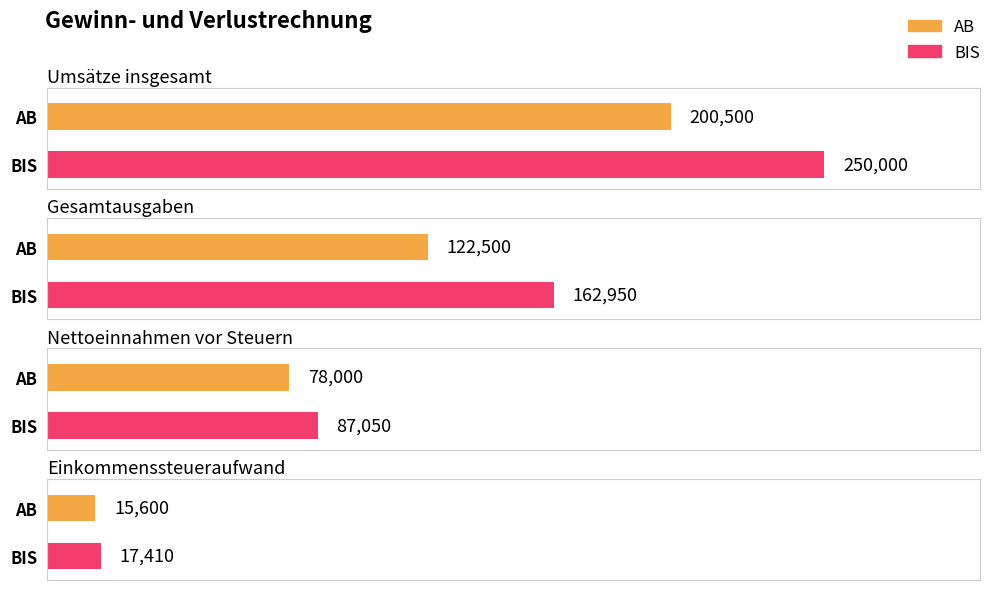

What is the average value of the AB series?

104150